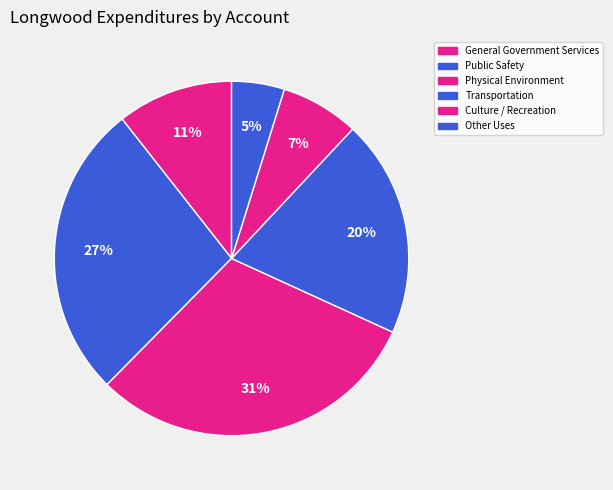

How many segments does this pie chart have?

6